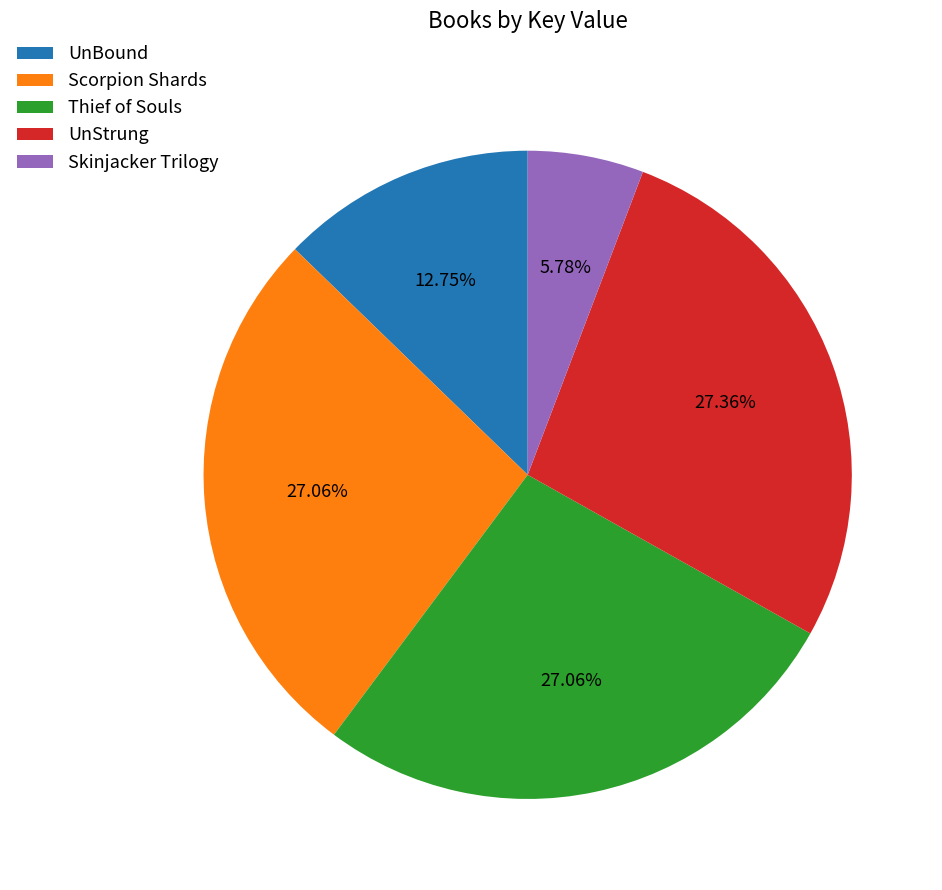

What is the smallest slice in the pie chart?

Skinjacker Trilogy